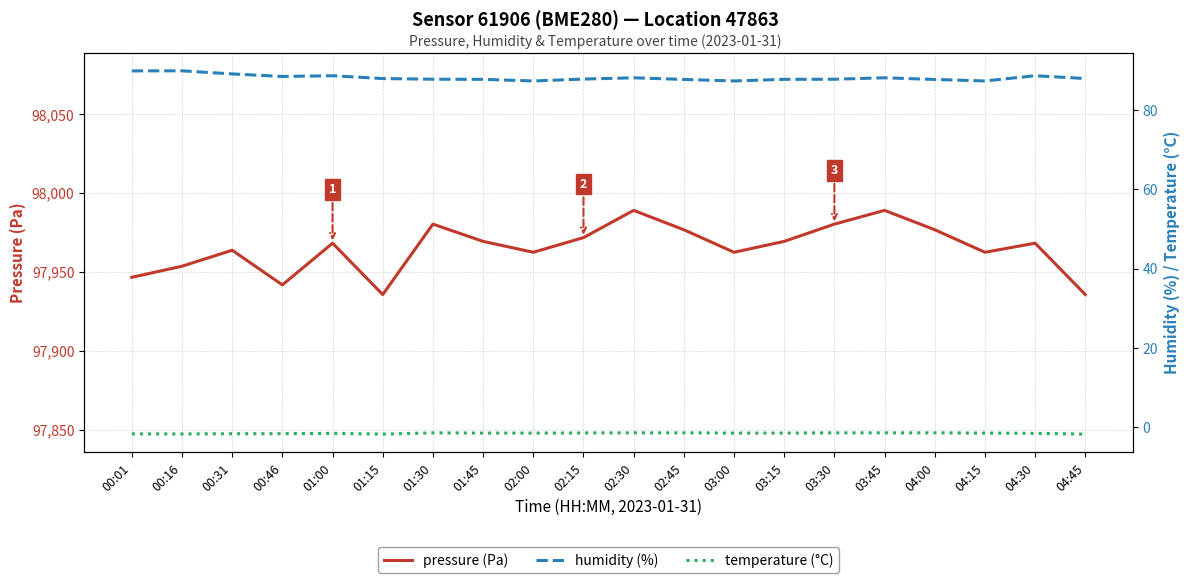

Rank the series by their maximum value, from highest to lowest.

pressure (Pa), humidity (%), temperature (°C)